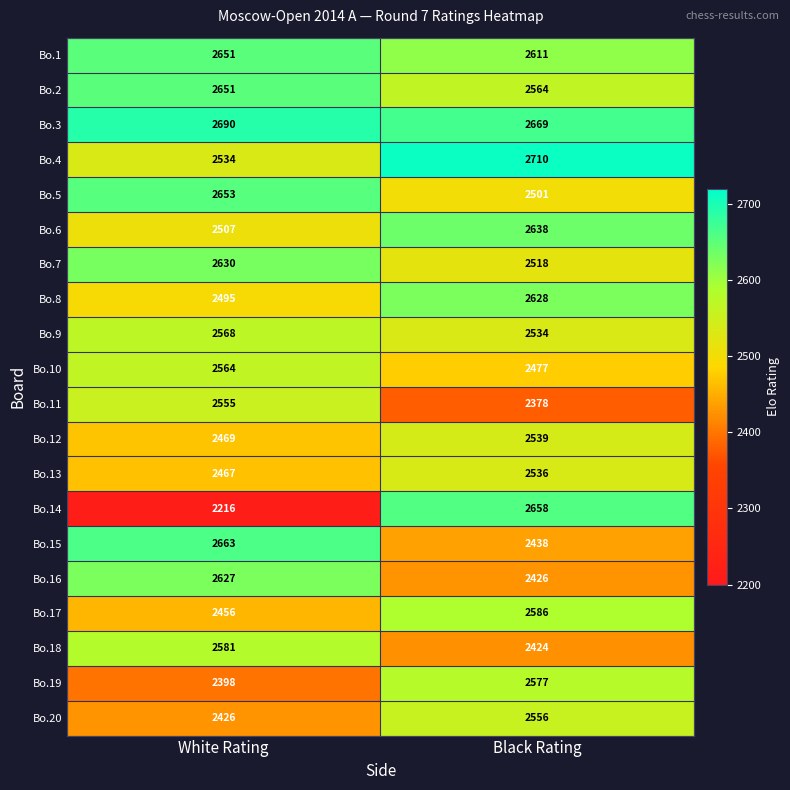

What value does the Bo.12 series have at Black Rating?

2539